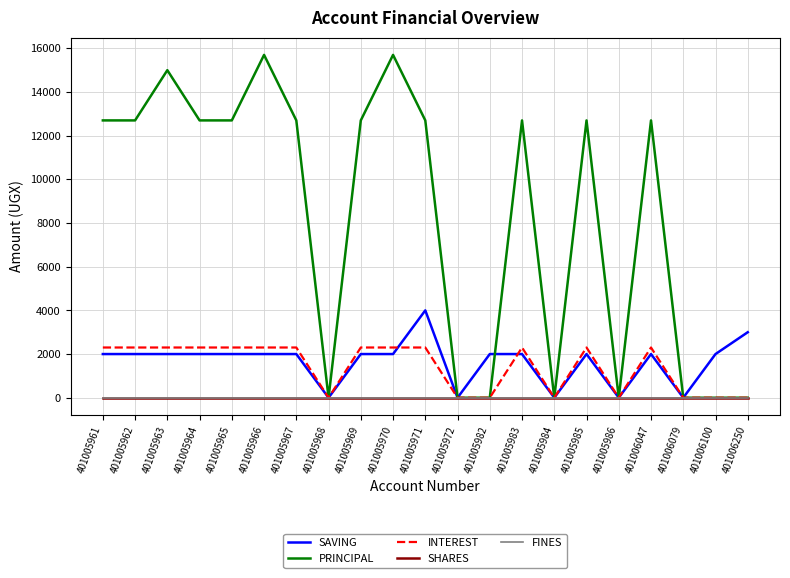

Where is PRINCIPAL nearest to the value 7850?

401005961